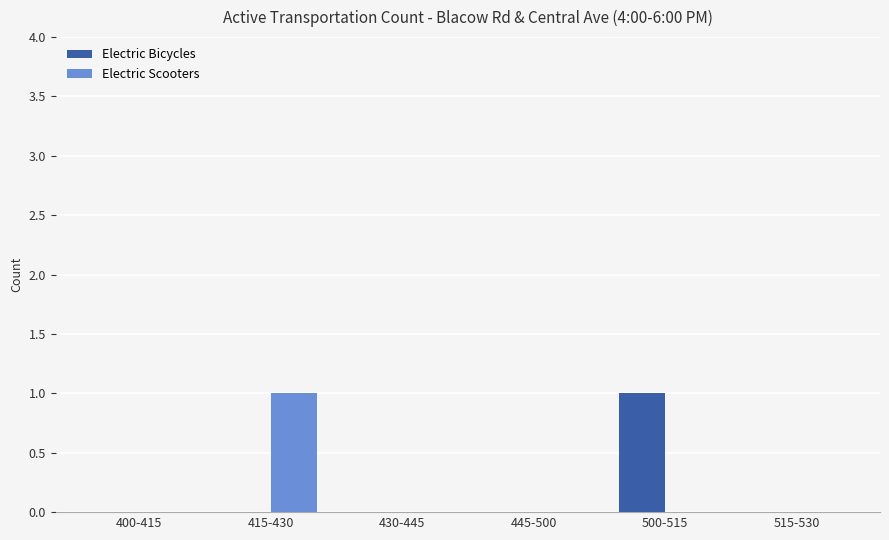

What is the sum of all Electric Bicycles values?

1